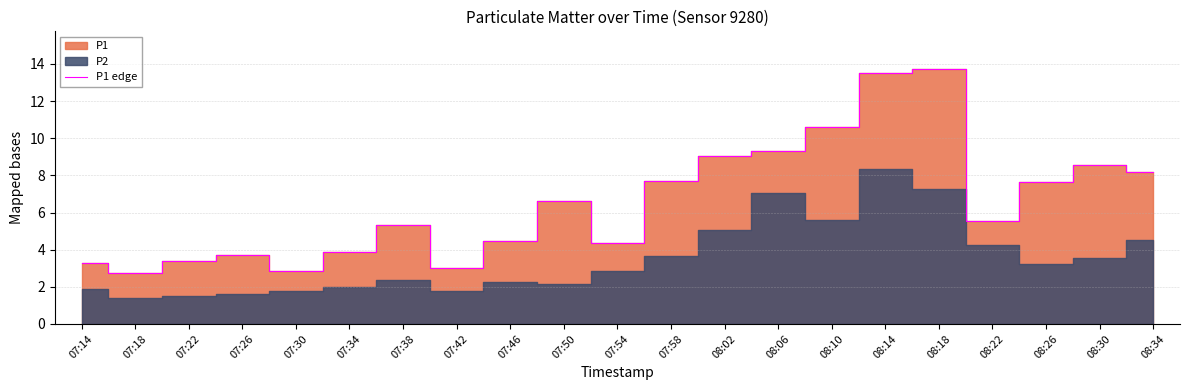

Which category has the lowest value across all series?

07:18